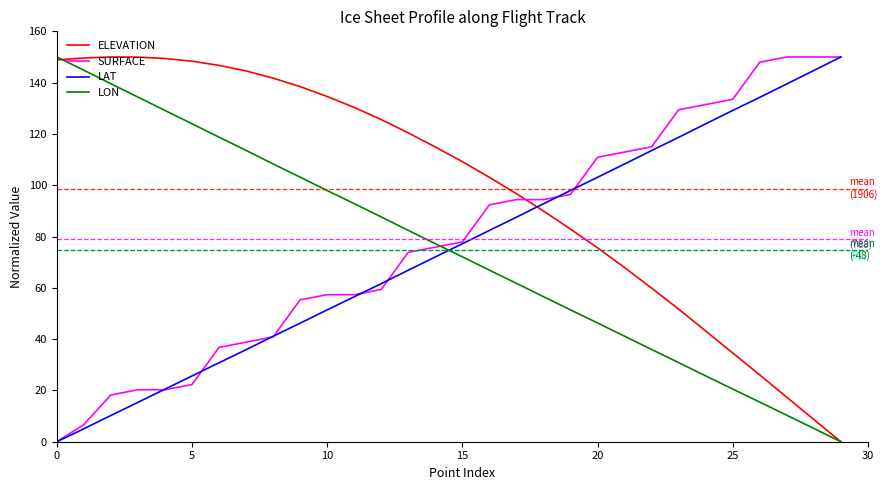

After their last crossing, which series has the higher values: LAT or LON?

LAT